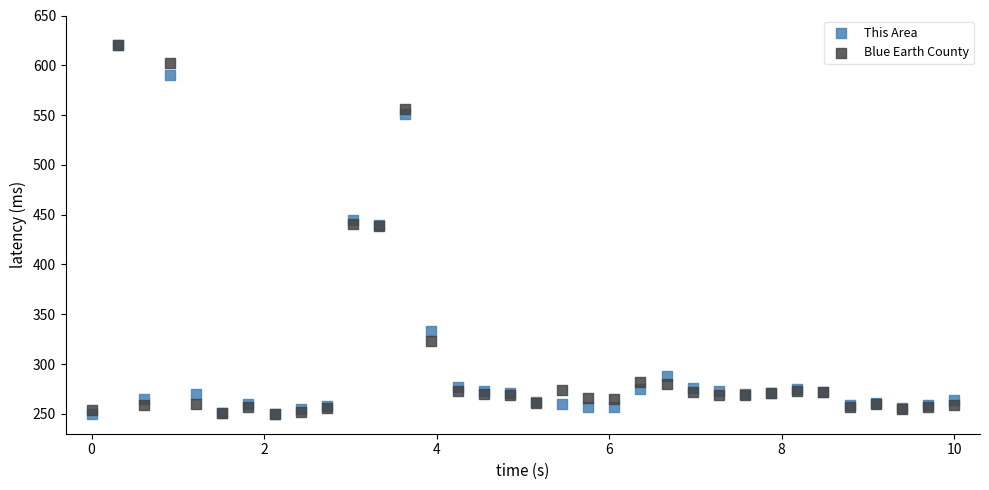

What are all the series names shown in the legend?

This Area, Blue Earth County